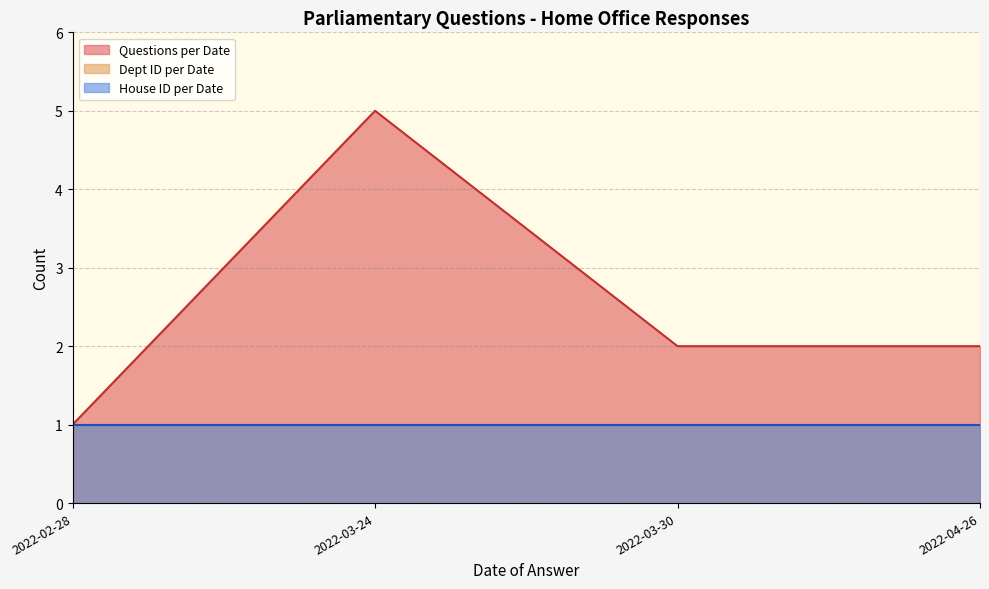

At which category is the sum across all series the highest?

2022-03-24